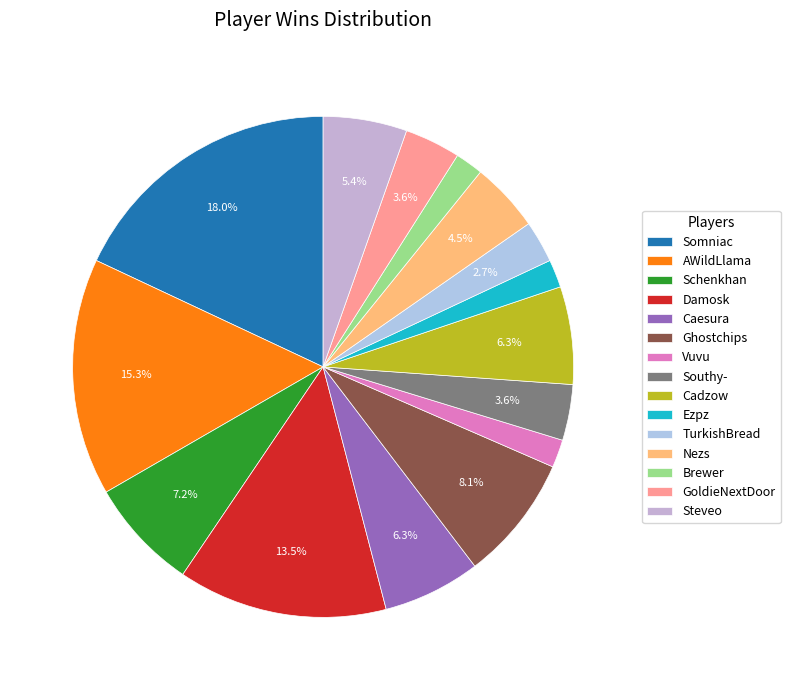

How many slices are in this pie chart?

15